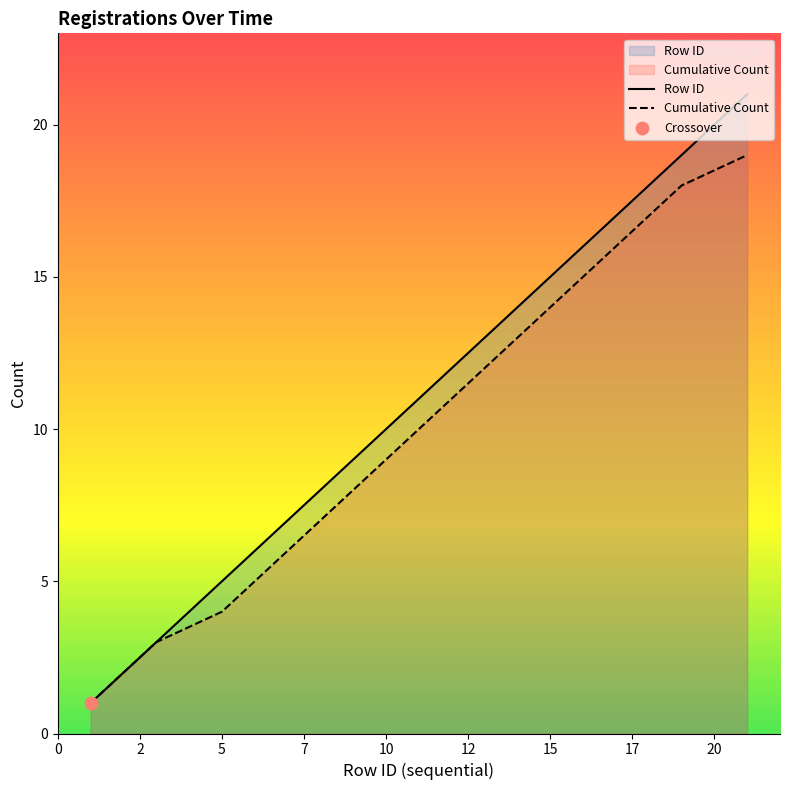

Which series has the widest spread of Y values?

Row ID